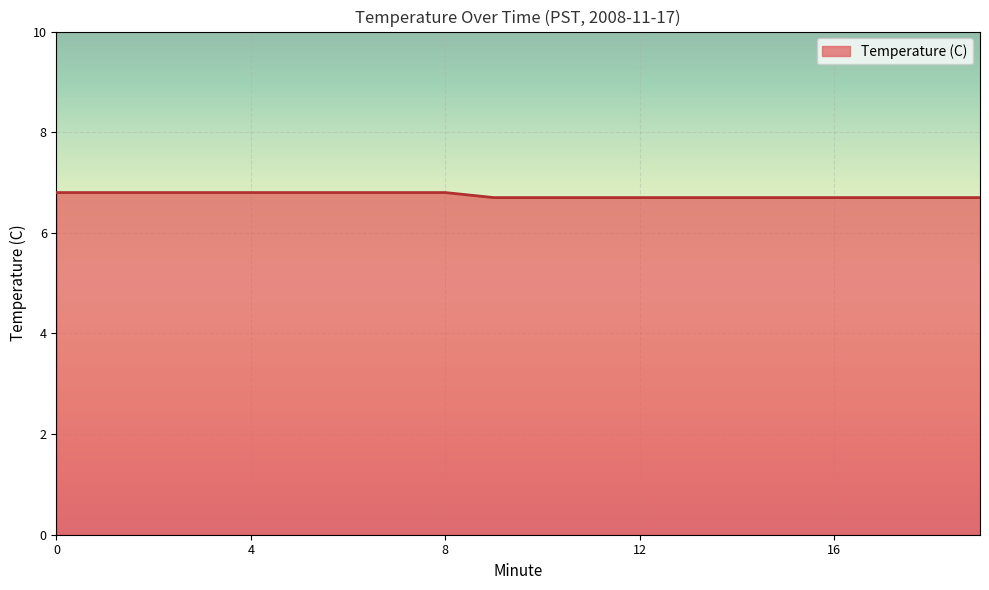

What is the greatest value displayed?

6.8